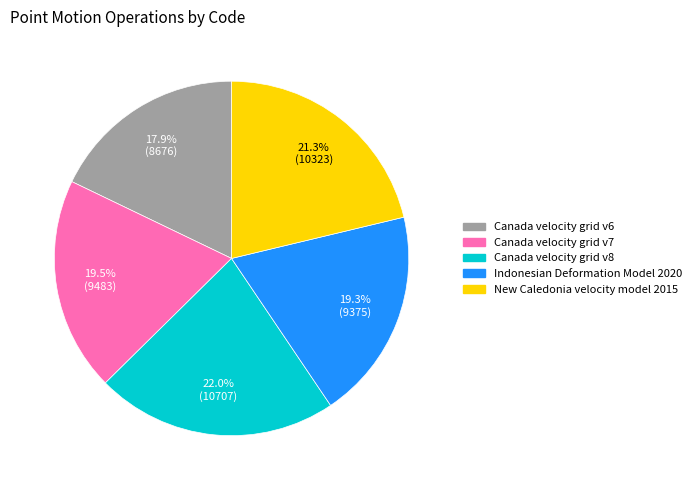

What percentage is the Indonesian Deformation Model 2020 slice, to the nearest percent?

19%